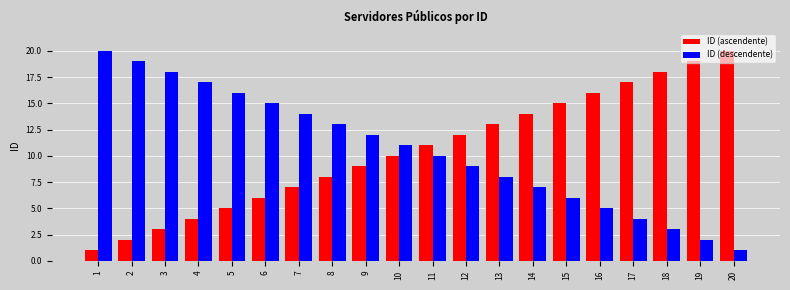

Is the value of ID (descendente) at 11 greater than the value of ID (ascendente) at 7?

Yes